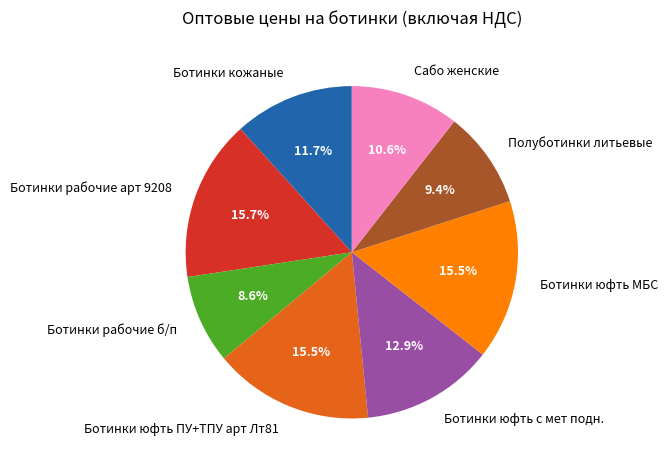

To the nearest percent, what portion does Ботинки рабочие арт 9208 represent?

16%